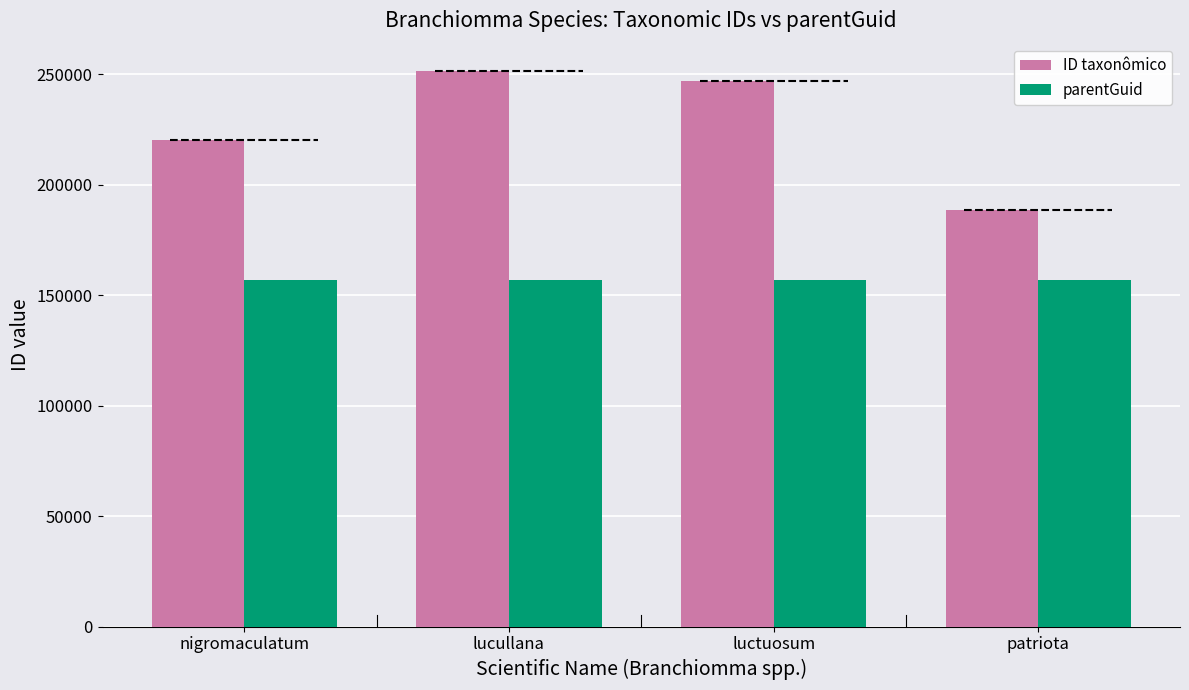

How many bars are there in each group?

2